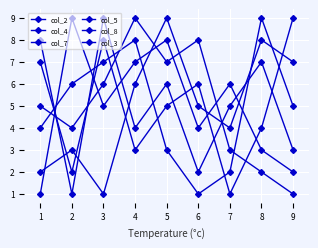

Is this an area chart (filled region under the line)?

No